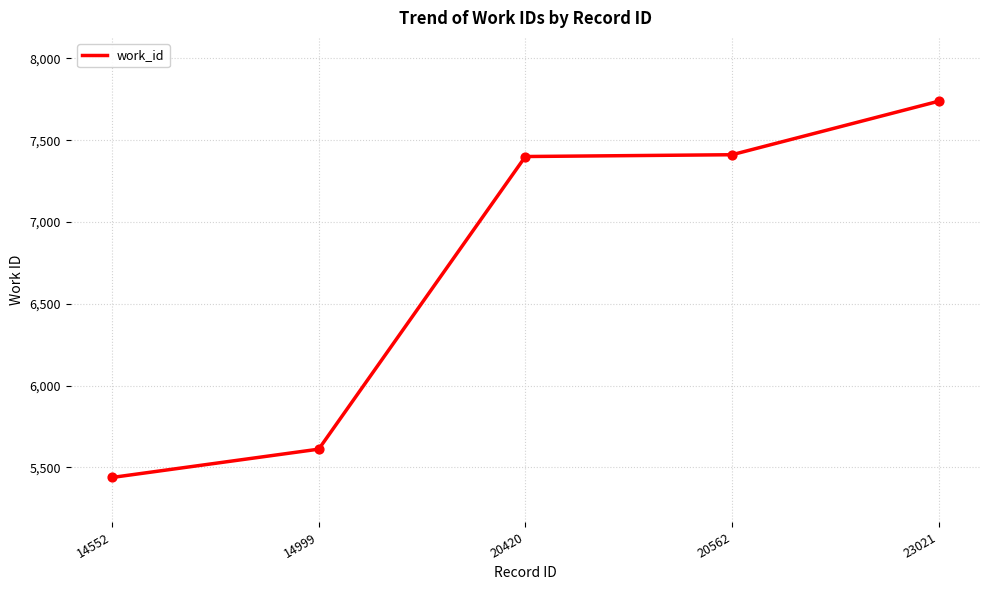

What is the ratio of the value at 14552 to the value at 20420?

0.7